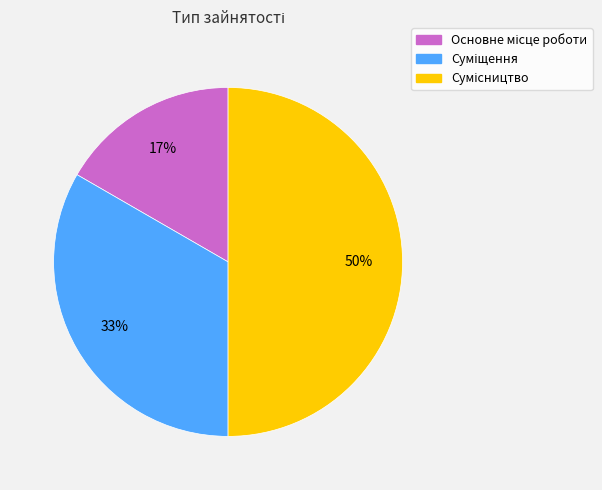

To the nearest percent, what is the difference between the largest and smallest slice percentages?

33%